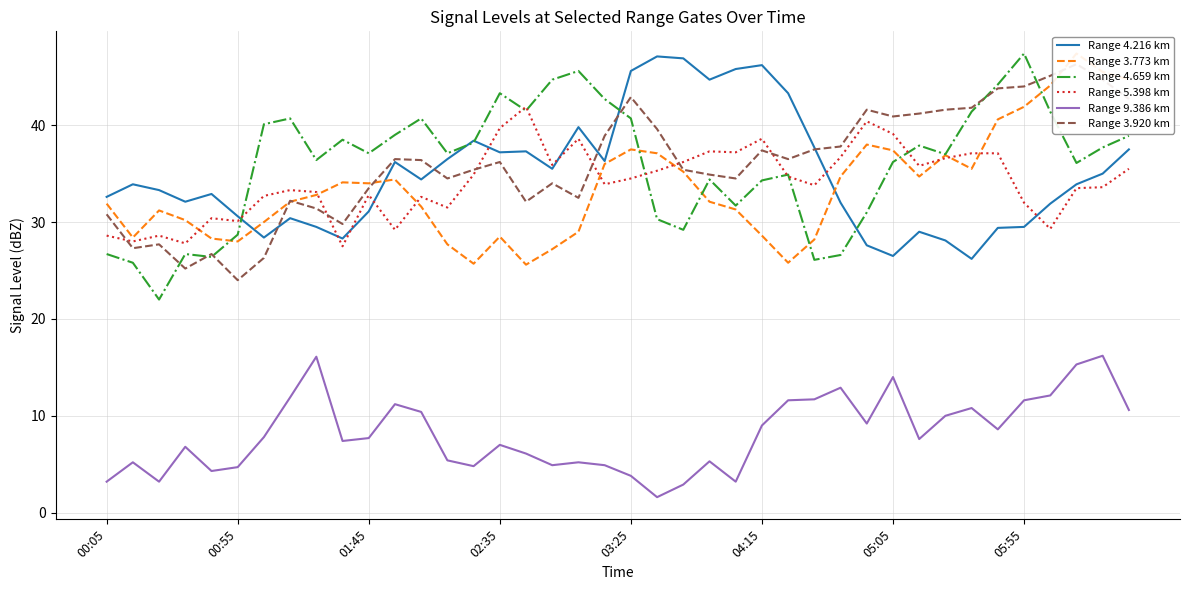

What is the difference between the maximum and second lowest values in the Range 4.659 km series?

21.6